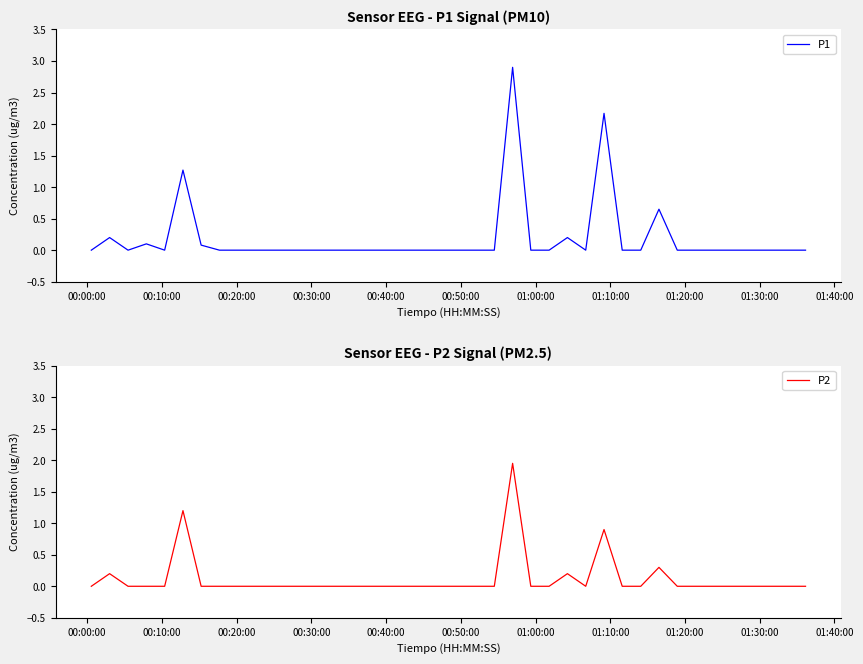

How many values in P1 are above zero?

8